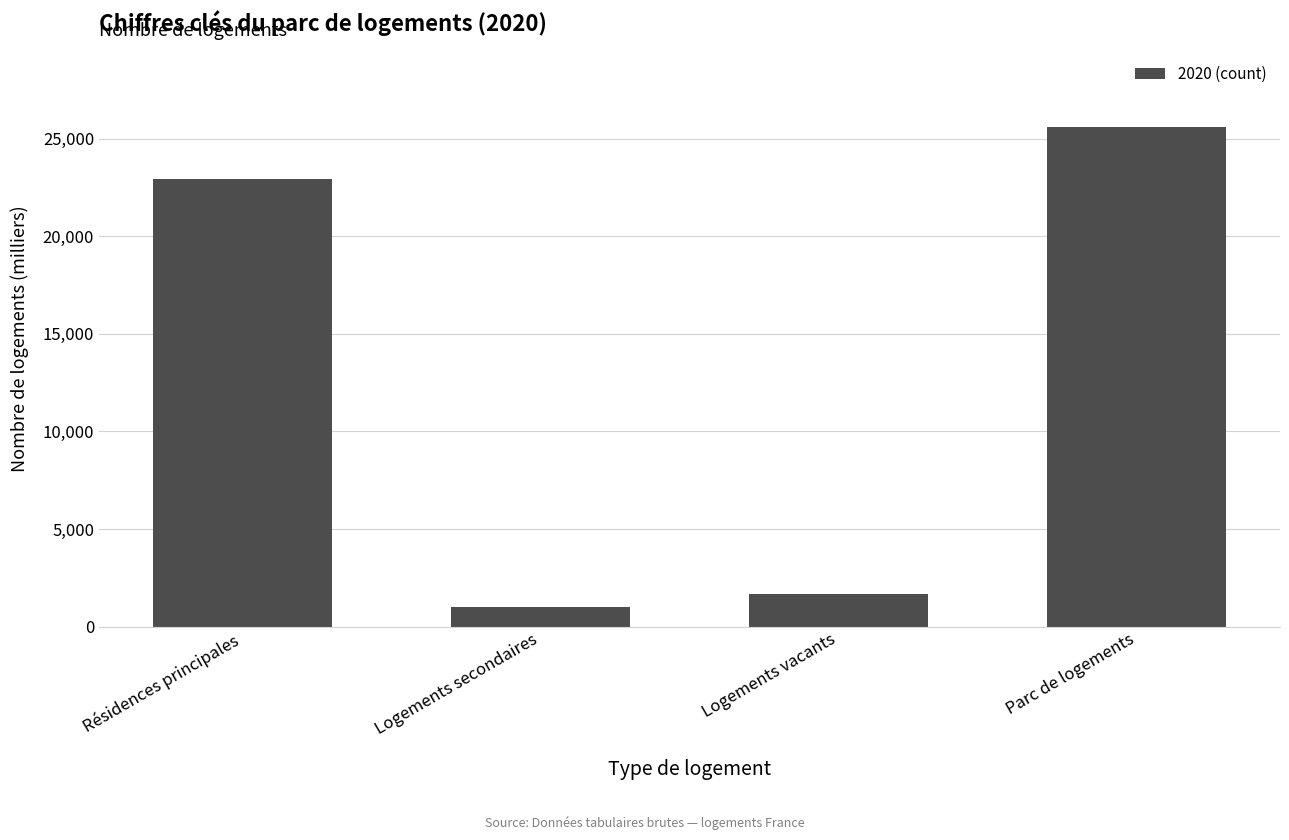

How many values exceed 22928?

2